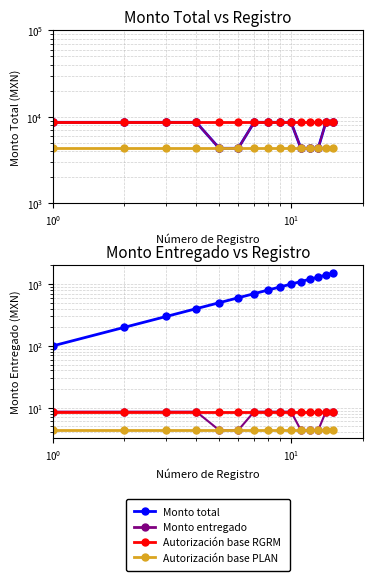

True or false: Monto total has more than 2 points higher than both neighbors.

False